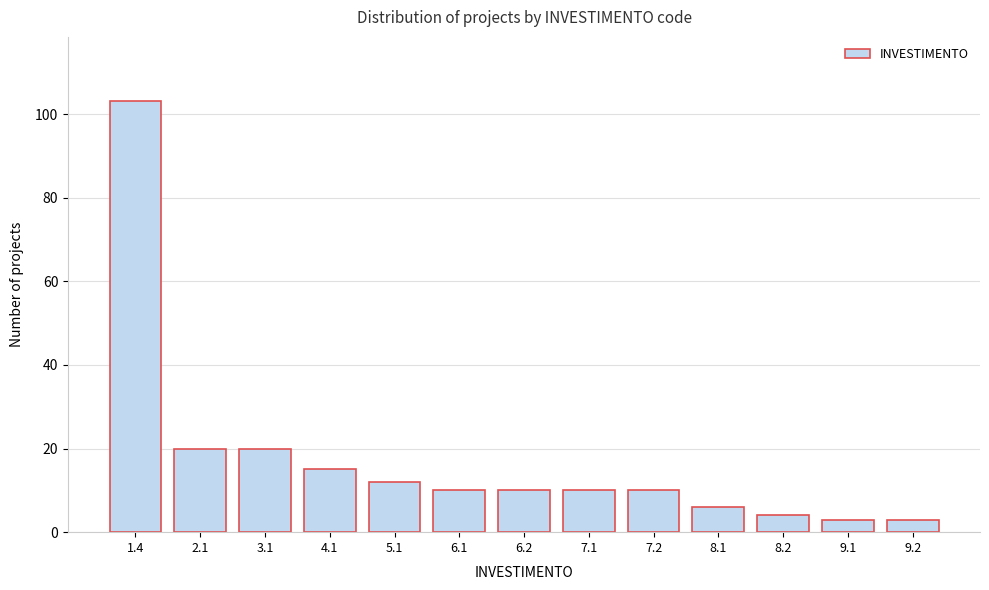

Reading right to left, extract all data points from this chart.

9.2=3	9.1=3	8.2=4	8.1=6	7.2=10	7.1=10	6.2=10	6.1=10	5.1=12	4.1=15	3.1=20	2.1=20	1.4=103